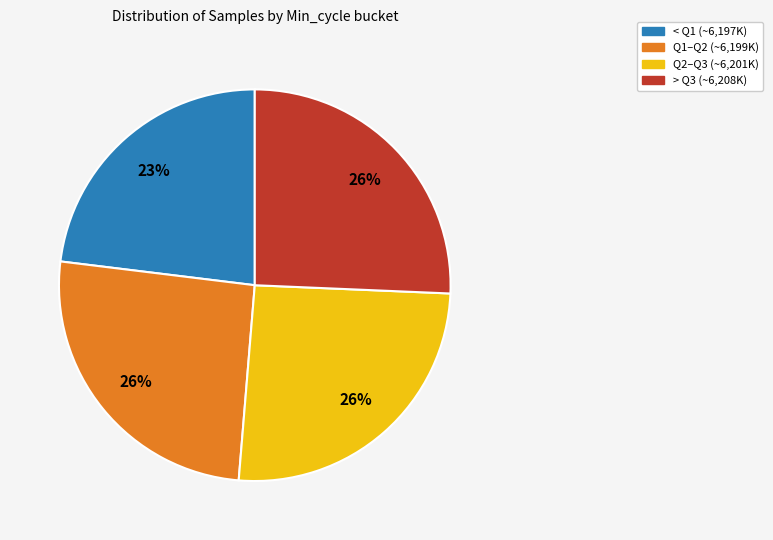

Count the number of slices in the pie.

4